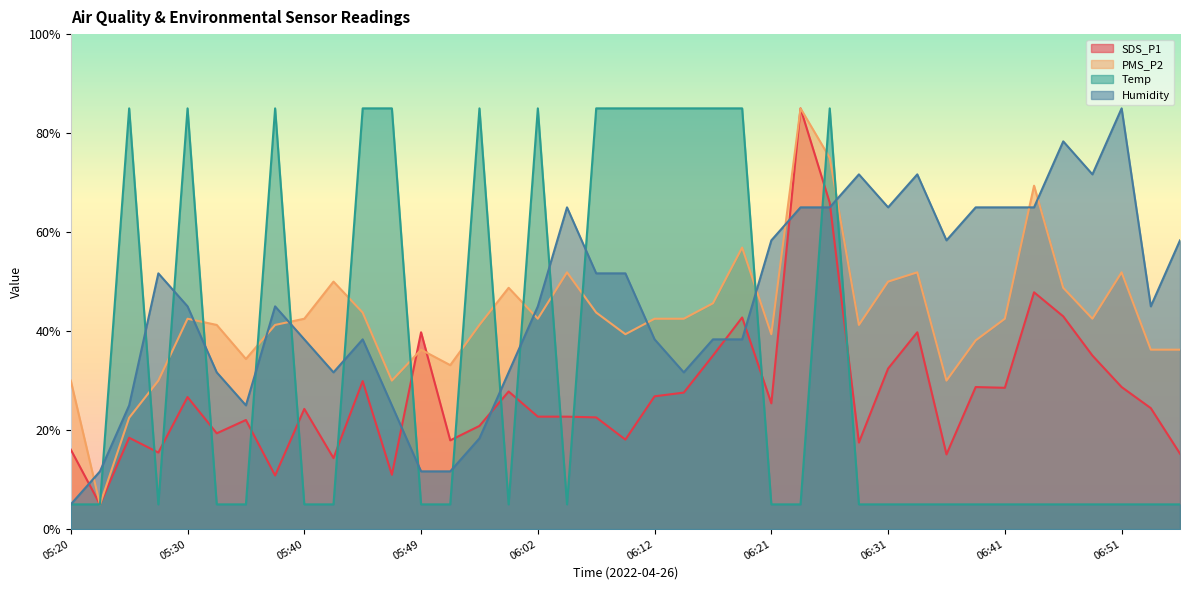

What are all the series names shown in the legend?

SDS_P1, PMS_P2, Temp, Humidity